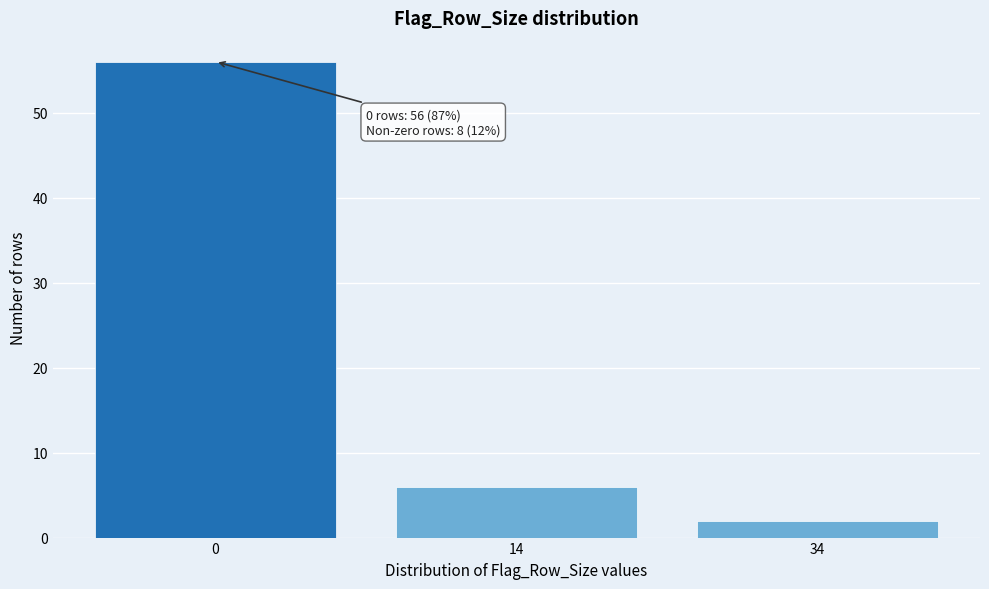

Reading left to right, list all the values displayed in this chart.

56	6	2